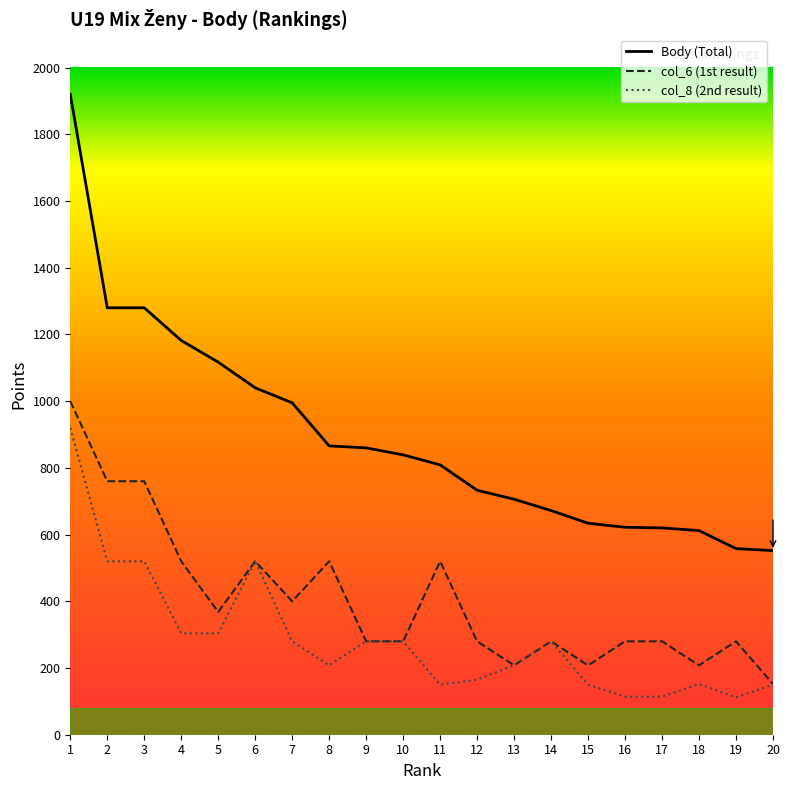

What is the difference between the maximum and minimum values in the col_8 series?

808